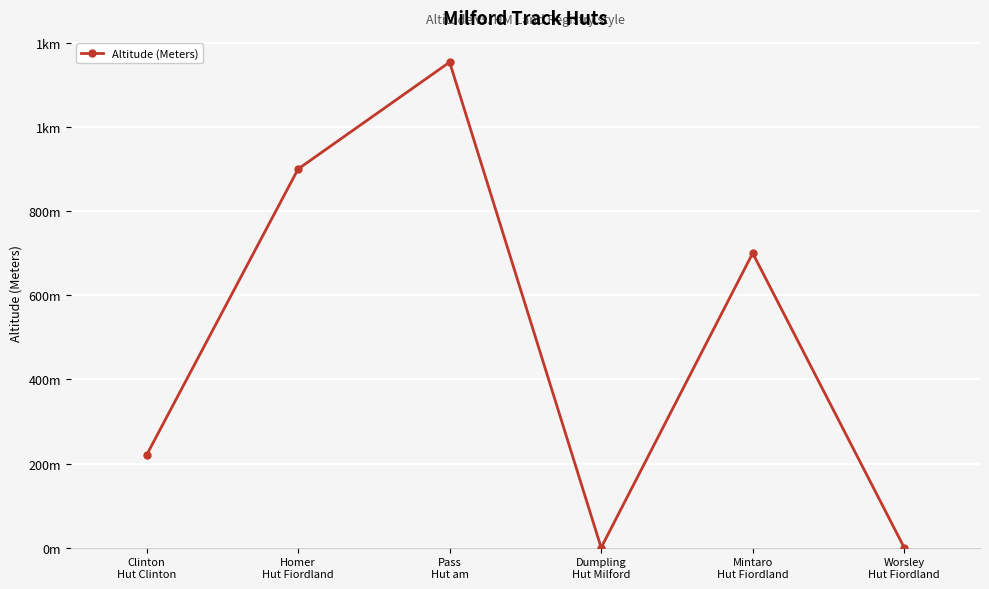

What is the approximate value at Mintaro
Hut Fiordland, to the nearest 50?

700